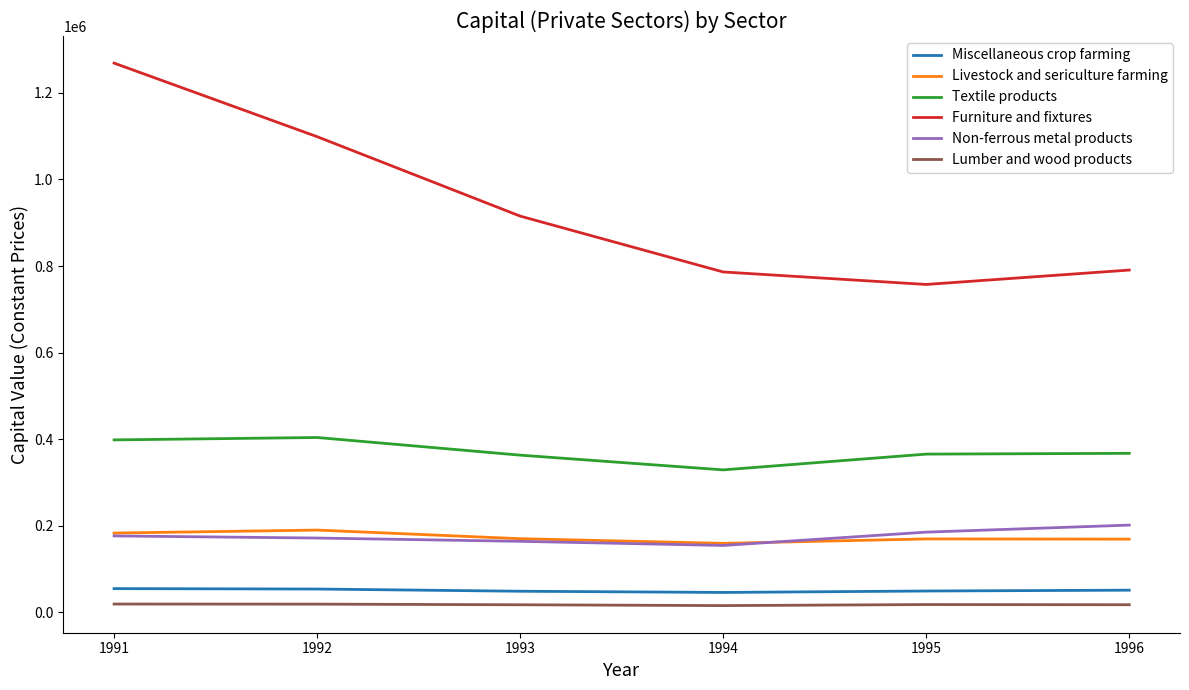

Which series has the widest spread of values?

Furniture and fixtures